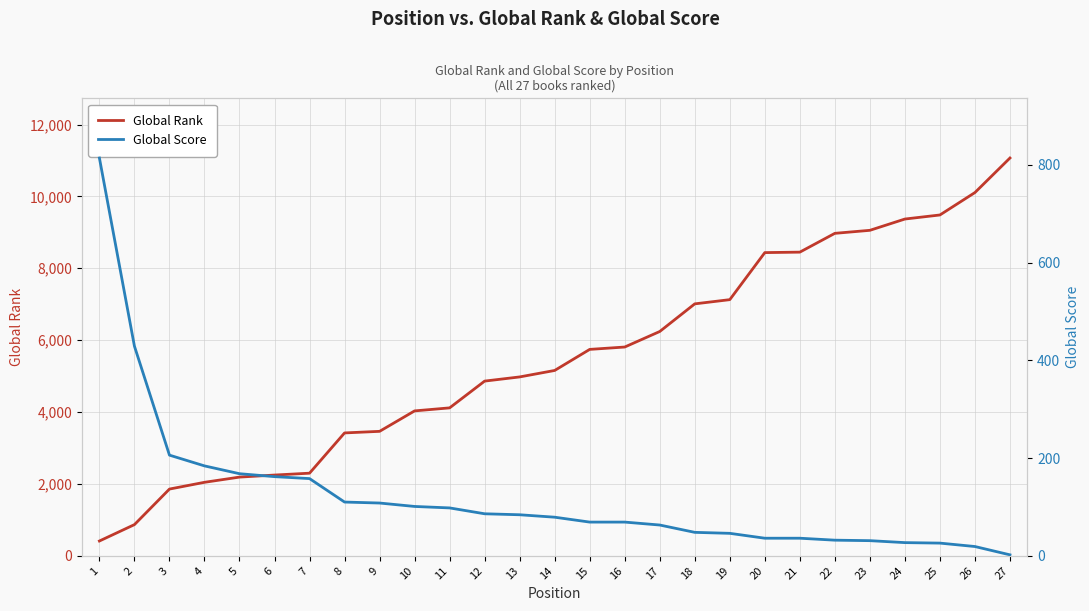

What is the approximate value of Global Score at 4?

184